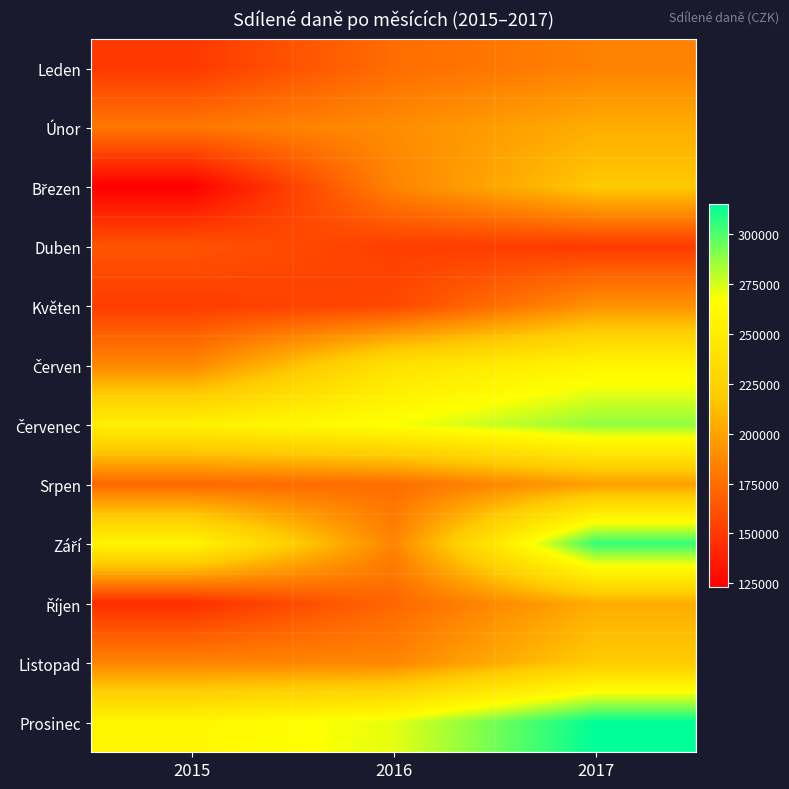

What is the difference between the highest and lowest values at 2017?

164252.6